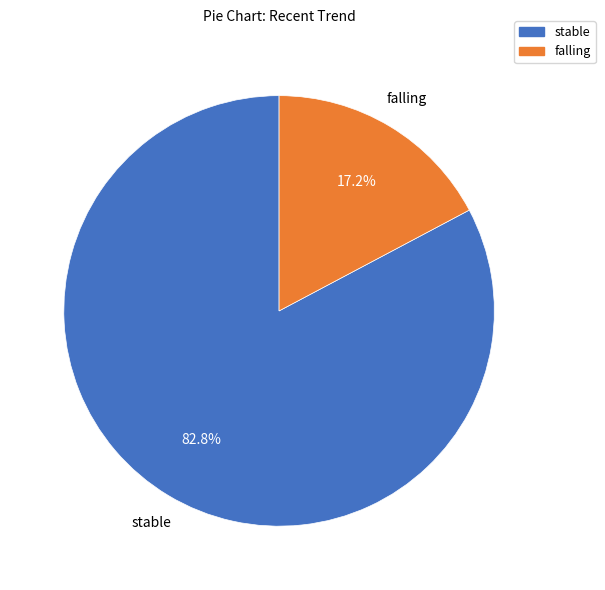

Rank the categories by value from highest to lowest.

stable, falling